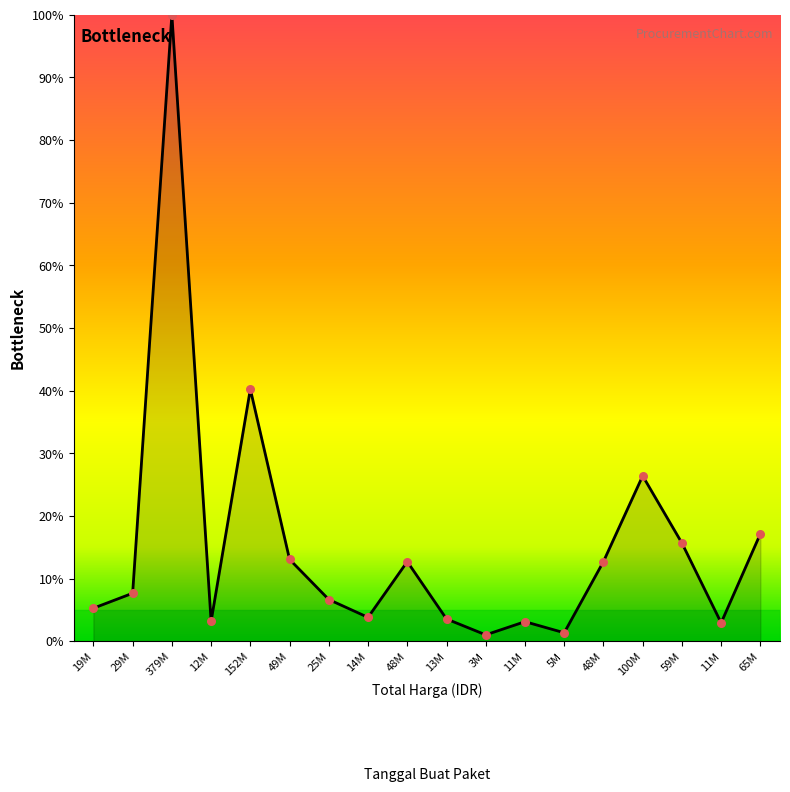

Is this an area chart (filled region under the line)?

Yes